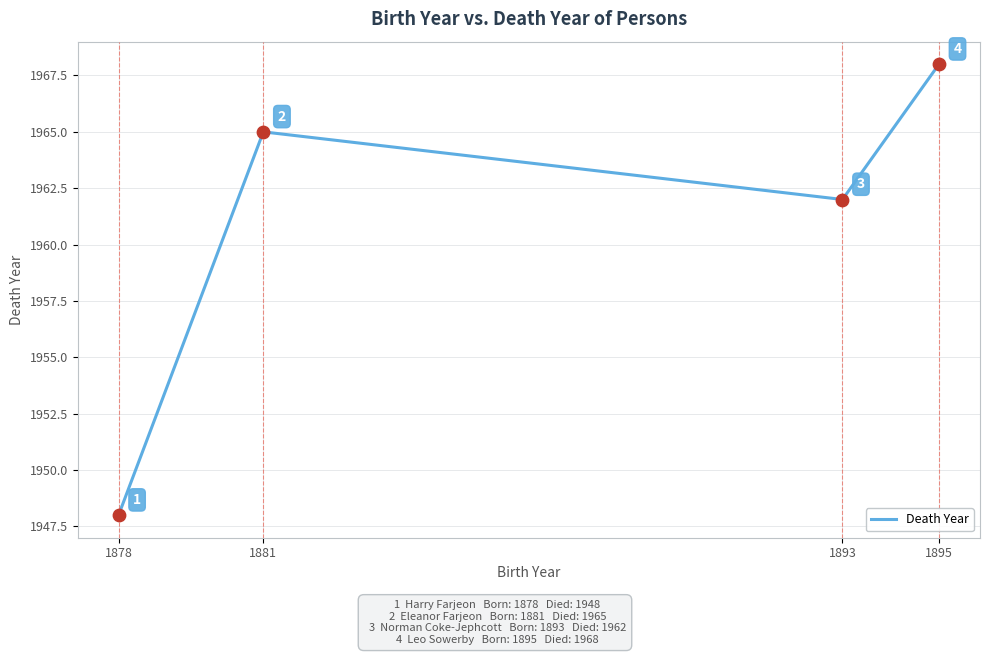

Approximately how many times larger is the value at 1878 compared to 1881?

1.0